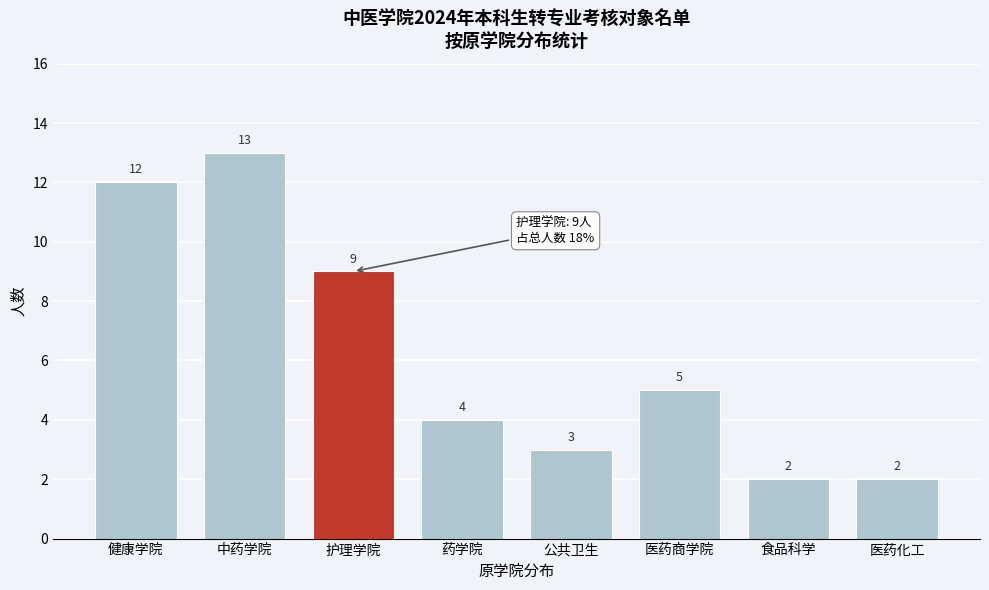

Reading right to left, list all the values displayed in this chart.

医药化工=2	食品科学=2	医药商学院=5	公共卫生=3	药学院=4	护理学院=9	中药学院=13	健康学院=12